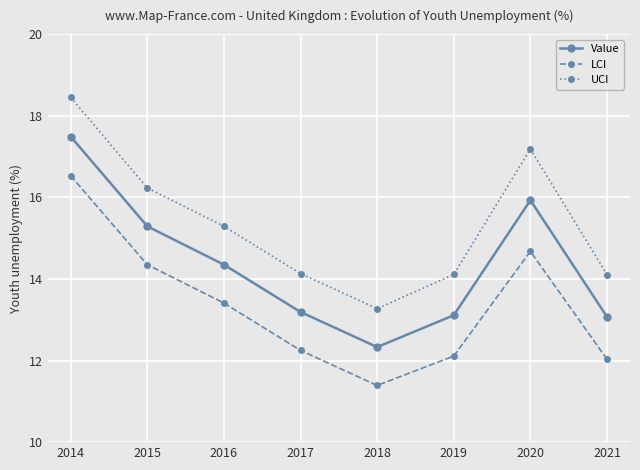

What is the maximum value shown in the chart?

18.5